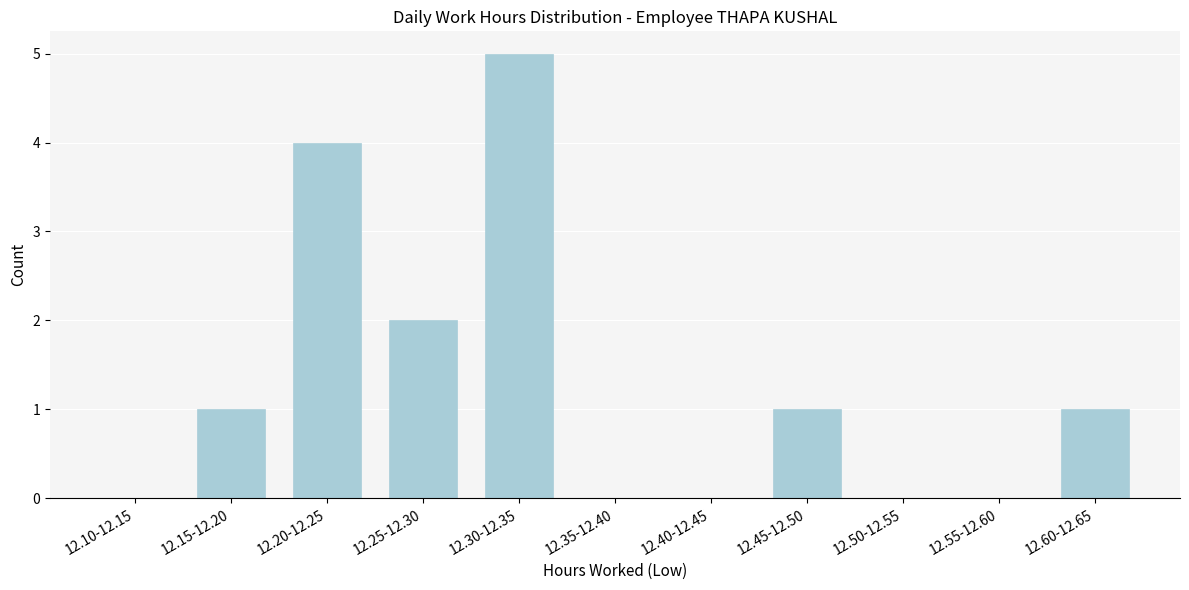

Reading left to right, transcribe all the data shown in this chart.

12.10-12.15=0	12.15-12.20=1	12.20-12.25=4	12.25-12.30=2	12.30-12.35=5	12.35-12.40=0	12.40-12.45=0	12.45-12.50=1	12.50-12.55=0	12.55-12.60=0	12.60-12.65=1